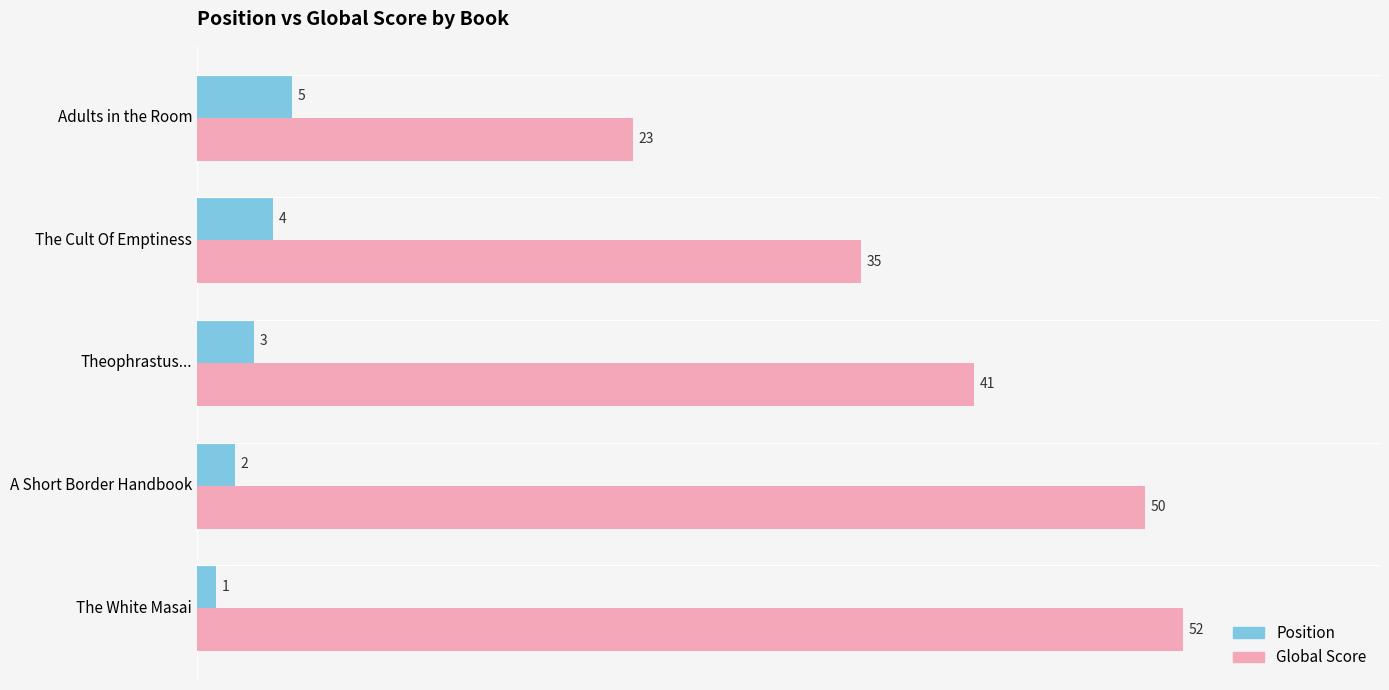

How many data points in Global Score are less than 41?

2